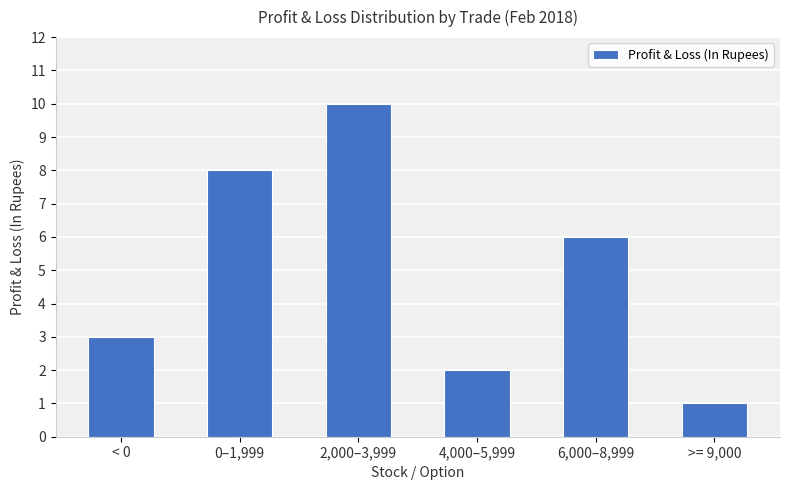

List the labels in order of value, smallest first.

>= 9,000, 4,000–5,999, < 0, 6,000–8,999, 0–1,999, 2,000–3,999